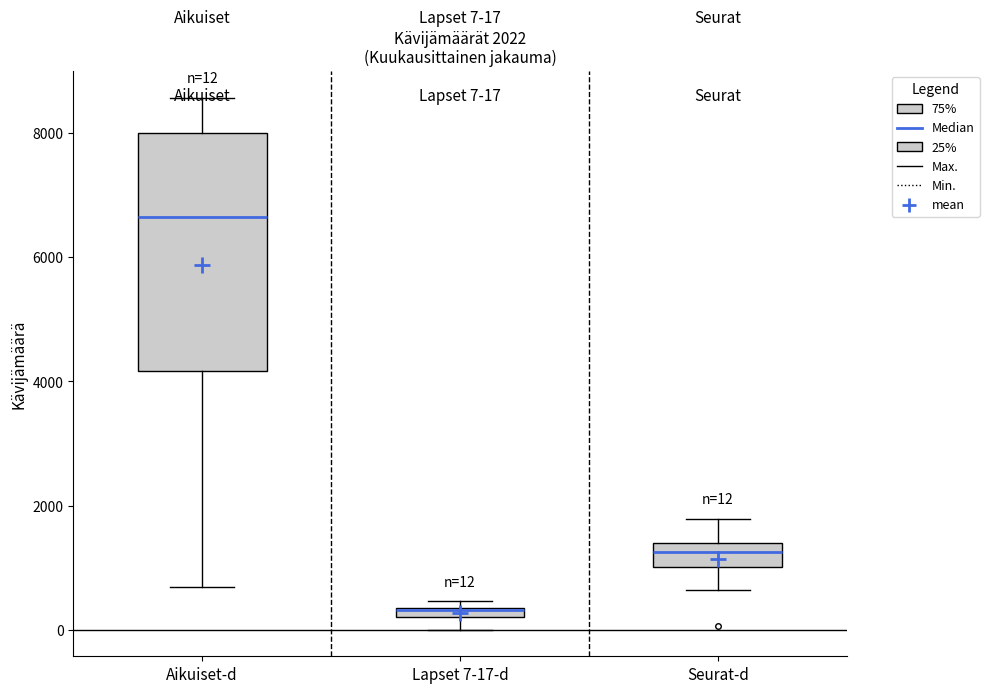

Comparing the boxes themselves (not the whiskers), which one is the tallest?

Aikuiset-d